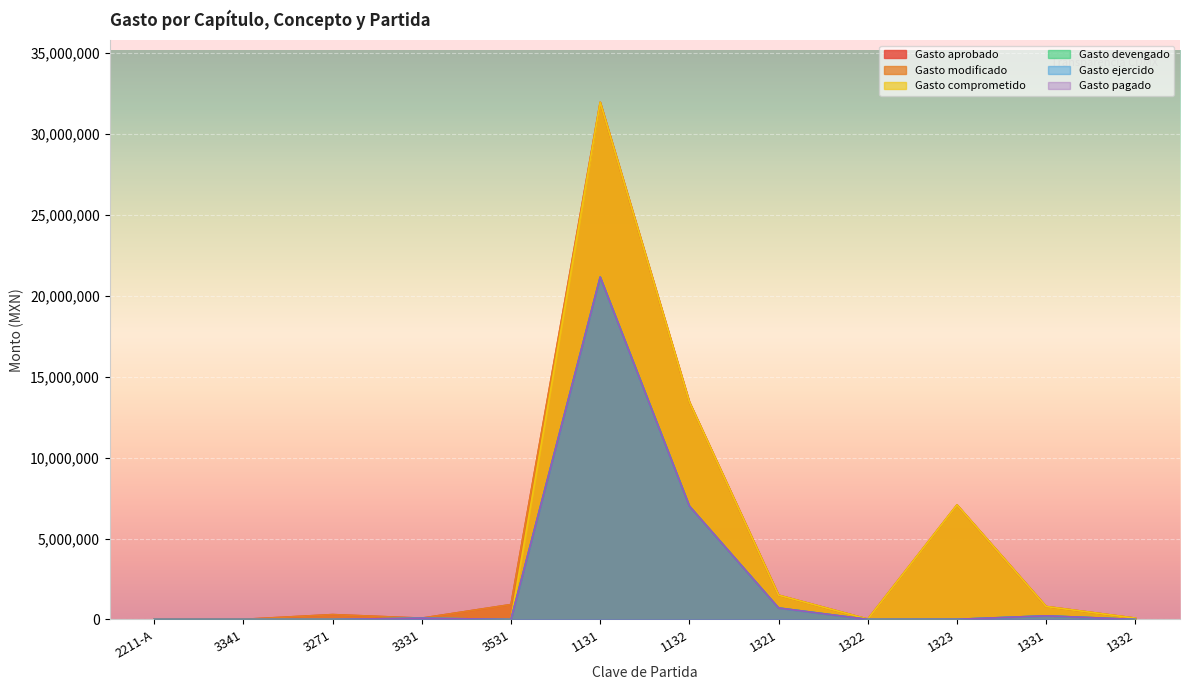

Reading left to right, transcribe all the data shown in this chart.

Gasto aprobado: 2211-A=2500	3341=6500	3271=300000	3331=80000	3531=920000	1131=31957358	1132=13435627	1321=1499745	1322=21980	1323=7076585	1331=799994	1332=80860
Gasto modificado: 2211-A=2500	3341=6500	3271=300000	3331=80000	3531=920000	1131=31957358	1132=13435627	1321=1499745	1322=21980	1323=7076585	1331=799994	1332=80860
Gasto comprometido: 2211-A=0	3341=0	3271=0	3331=79924	3531=0	1131=31957358	1132=13435626	1321=1499745	1322=21980	1323=7076585	1331=799993	1332=80860
Gasto devengado: 2211-A=0	3341=0	3271=0	3331=79924	3531=0	1131=21155776	1132=7003525	1321=708425	1322=1968	1323=9319	1331=224366	1332=0
Gasto ejercido: 2211-A=0	3341=0	3271=0	3331=79924	3531=0	1131=21155776	1132=7003525	1321=708425	1322=1968	1323=9319	1331=224366	1332=0
Gasto pagado: 2211-A=0	3341=0	3271=0	3331=79924	3531=0	1131=21155776	1132=7003525	1321=708425	1322=1968	1323=9319	1331=224366	1332=0